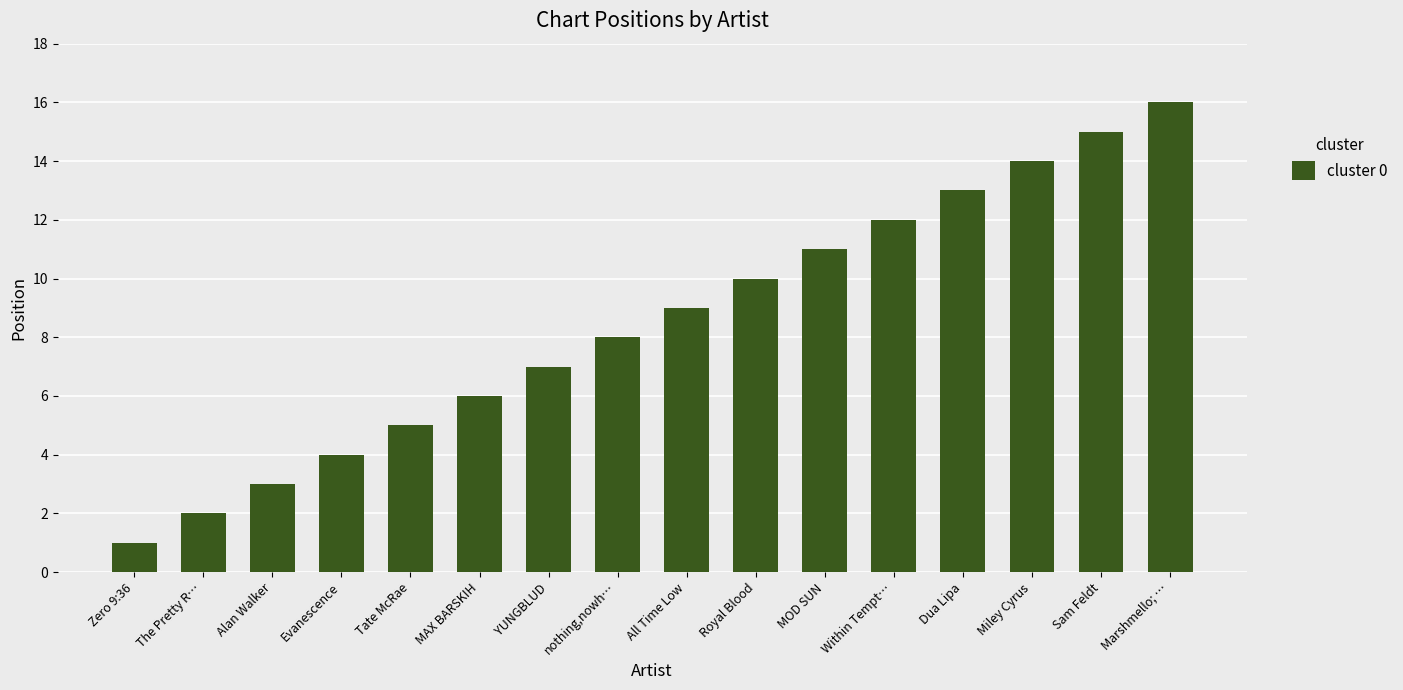

List the labels in order of value, smallest first.

Zero 9:36, The Pretty R…, Alan Walker, Evanescence, Tate McRae, MAX BARSKIH, YUNGBLUD, nothing,nowh…, All Time Low, Royal Blood, MOD SUN, Within Tempt…, Dua Lipa, Miley Cyrus, Sam Feldt, Marshmello; …